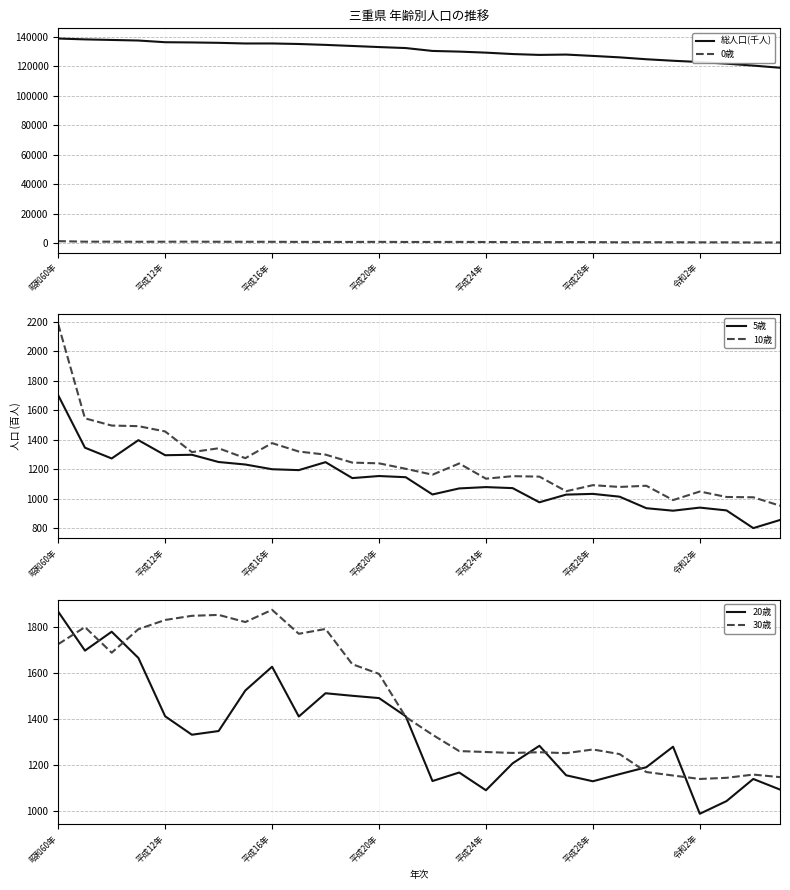

True or false: 0歳 and 総人口(千人) intersect in this chart.

False